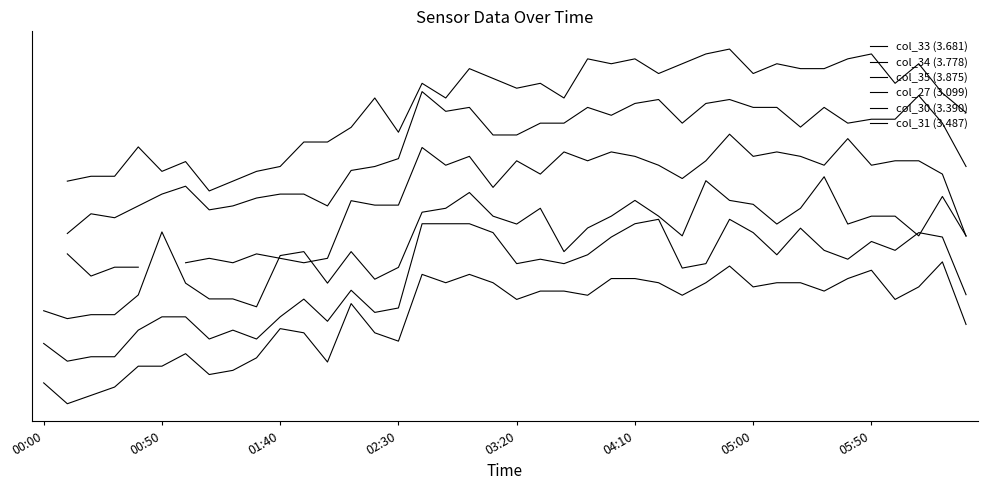

True or false: col_35 (3.875) has more than 2 interior local peaks.

True